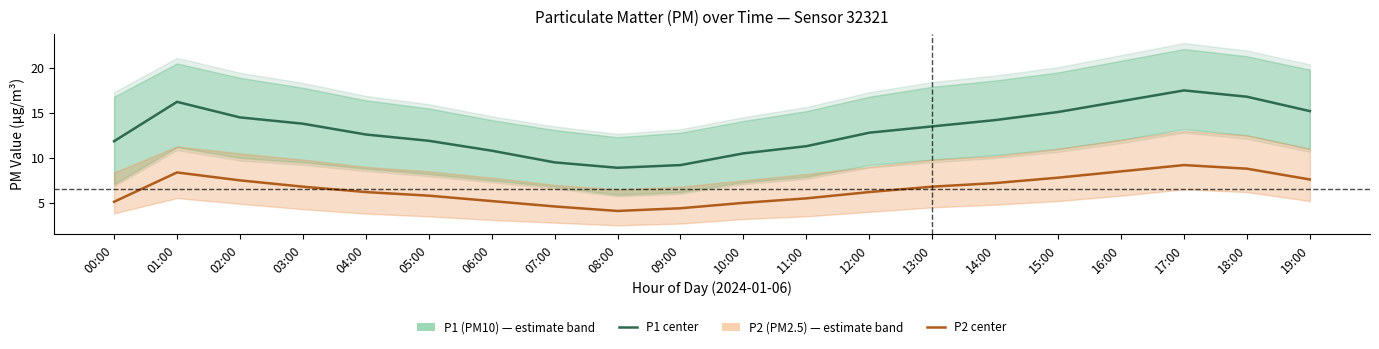

Reading left to right, what are all the values shown in this chart?

P1: 00:00=11.8	01:00=16.2	02:00=14.5	03:00=13.8	04:00=12.6	05:00=11.9	06:00=10.8	07:00=9.5	08:00=8.9	09:00=9.2	10:00=10.5	11:00=11.3	12:00=12.8	13:00=13.5	14:00=14.2	15:00=15.1	16:00=16.3	17:00=17.5	18:00=16.8	19:00=15.2
P1_upper: 00:00=16.8	01:00=20.5	02:00=18.9	03:00=17.8	04:00=16.4	05:00=15.5	06:00=14.2	07:00=13.1	08:00=12.3	09:00=12.8	10:00=14.1	11:00=15.2	12:00=16.8	13:00=17.9	14:00=18.6	15:00=19.5	16:00=20.8	17:00=22.1	18:00=21.3	19:00=19.8
P1_lower: 00:00=7.1	01:00=11.2	02:00=10.0	03:00=9.5	04:00=8.8	05:00=8.2	06:00=7.5	07:00=6.8	08:00=5.9	09:00=6.2	10:00=7.3	11:00=7.9	12:00=9.2	13:00=9.8	14:00=10.3	15:00=11.0	16:00=12.0	17:00=13.2	18:00=12.5	19:00=11.0
P2: 00:00=5.1	01:00=8.4	02:00=7.5	03:00=6.8	04:00=6.2	05:00=5.8	06:00=5.2	07:00=4.6	08:00=4.1	09:00=4.4	10:00=5.0	11:00=5.5	12:00=6.2	13:00=6.8	14:00=7.2	15:00=7.8	16:00=8.5	17:00=9.2	18:00=8.8	19:00=7.6
P2_upper: 00:00=8.4	01:00=11.3	02:00=10.5	03:00=9.8	04:00=9.0	05:00=8.5	06:00=7.8	07:00=7.0	08:00=6.5	09:00=6.8	10:00=7.5	11:00=8.2	12:00=9.0	13:00=9.8	14:00=10.2	15:00=11.0	16:00=12.0	17:00=13.0	18:00=12.5	19:00=11.0
P2_lower: 00:00=3.8	01:00=5.5	02:00=4.9	03:00=4.3	04:00=3.8	05:00=3.5	06:00=3.1	07:00=2.8	08:00=2.5	09:00=2.7	10:00=3.2	11:00=3.5	12:00=4.0	13:00=4.5	14:00=4.8	15:00=5.2	16:00=5.8	17:00=6.5	18:00=6.2	19:00=5.2